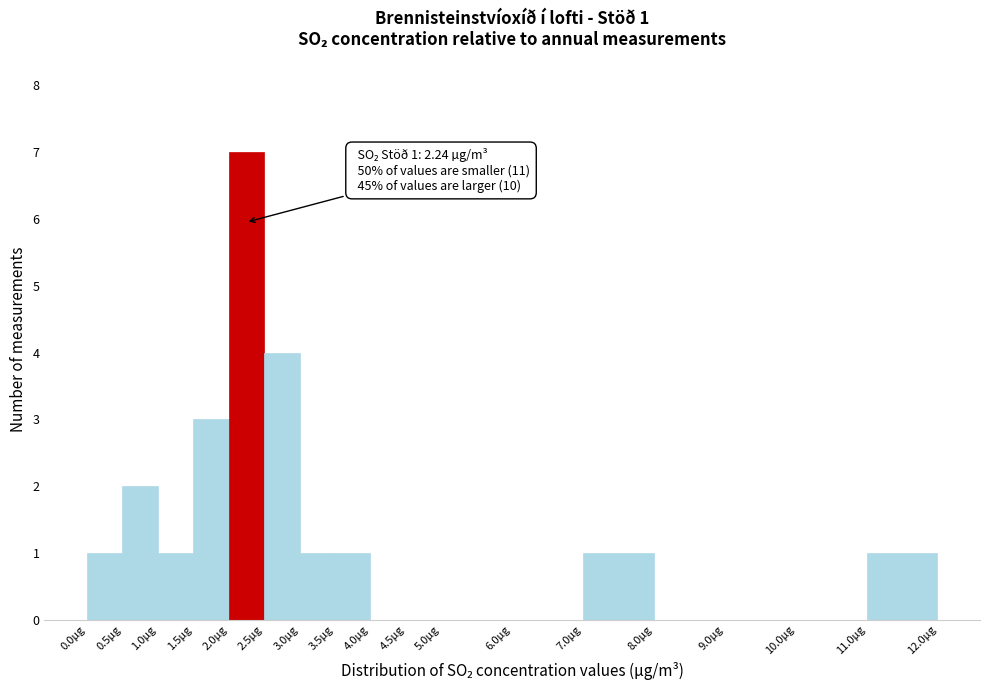

Which range on the x-axis has the tallest bar?

2.0 to 2.5